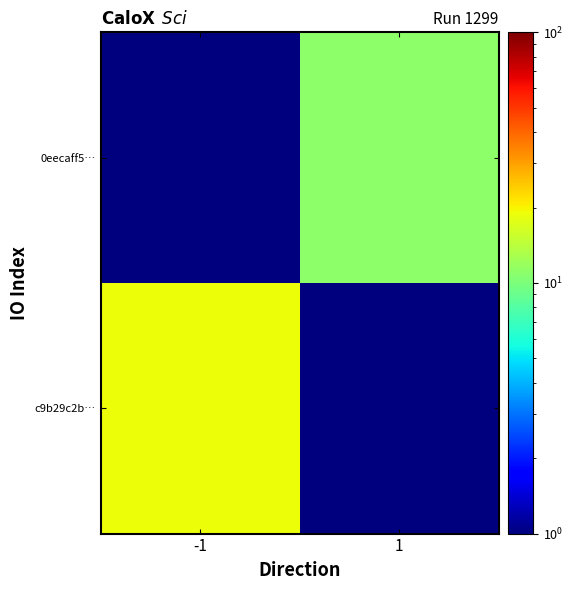

Reading right to left, extract all data points from this chart.

c9b29c2b…: 1=0.0	-1=19.0
0eecaff5…: 1=11.0	-1=0.0